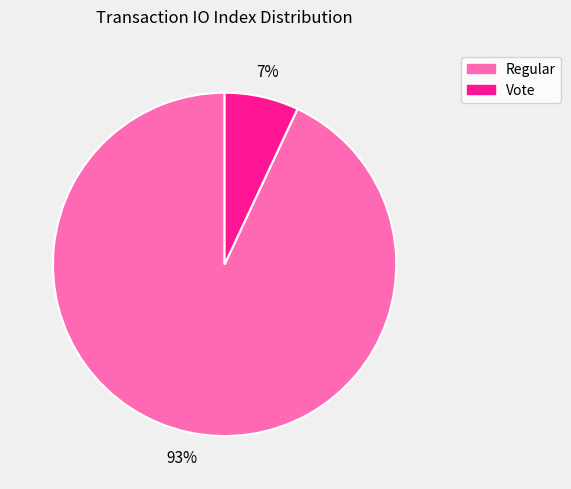

To the nearest percent, what is the average slice percentage?

50%